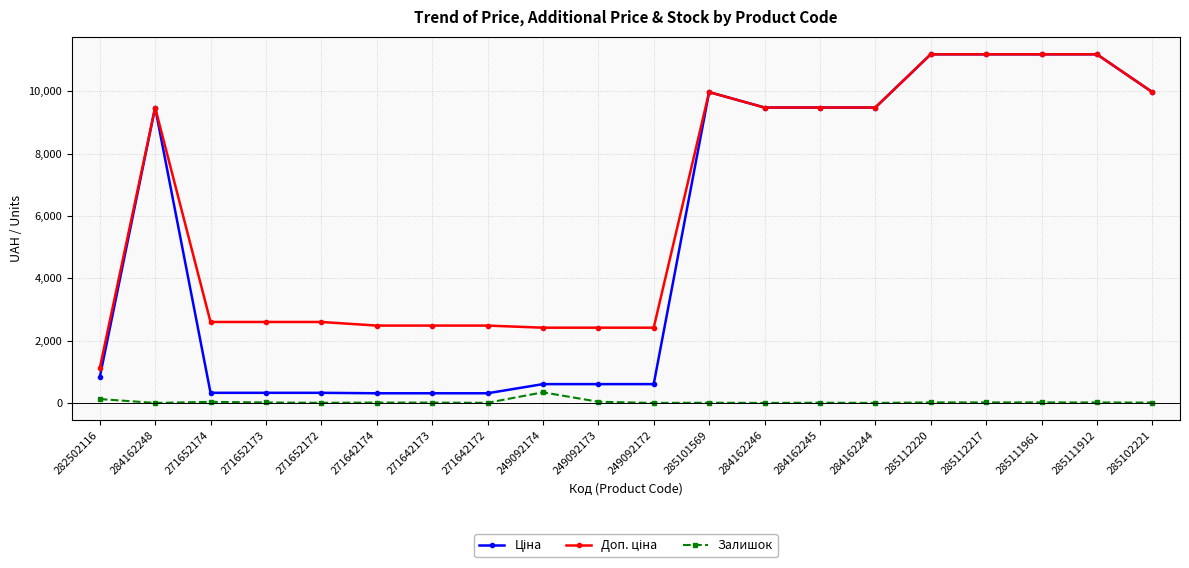

What position from the left is 285112217?

17